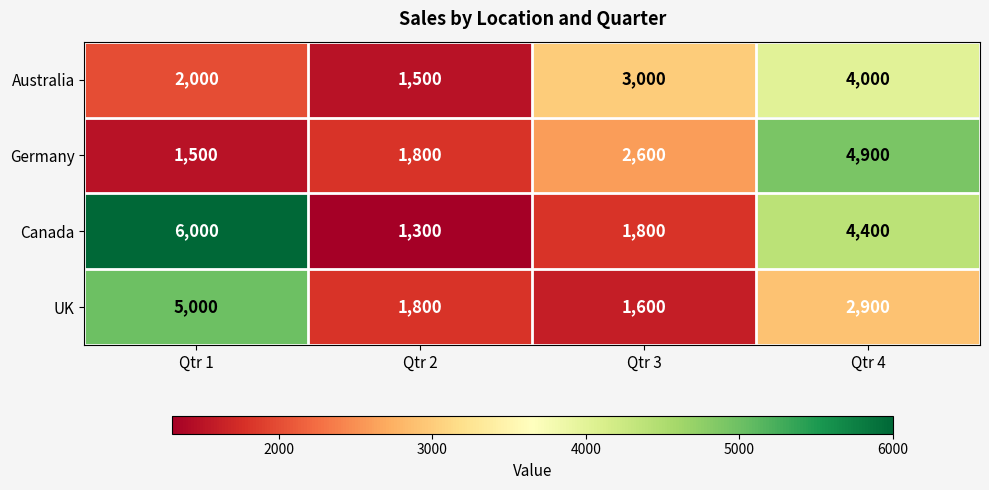

Rank the series at Qtr 1 from lowest to highest value.

Germany, Australia, UK, Canada